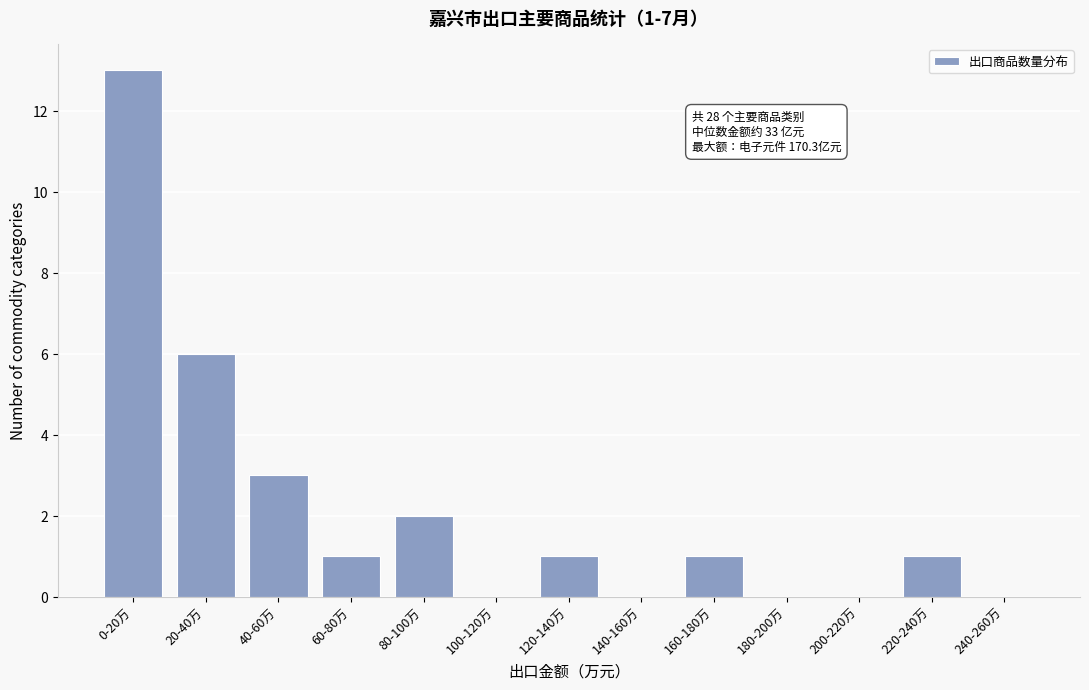

Reading left to right, what are all the values shown in this chart?

0-20万=13	20-40万=6	40-60万=3	60-80万=1	80-100万=2	100-120万=0	120-140万=1	140-160万=0	160-180万=1	180-200万=0	200-220万=0	220-240万=1	240-260万=0